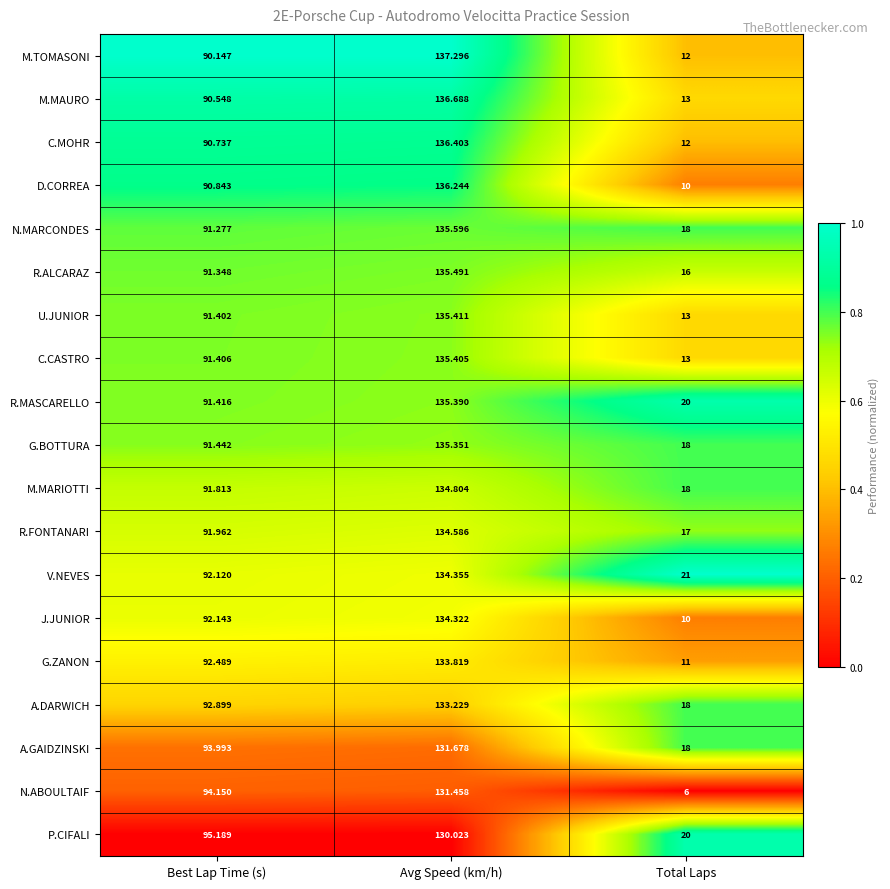

Where does the J.JUNIOR series first go above 92?

Best Lap Time (s)